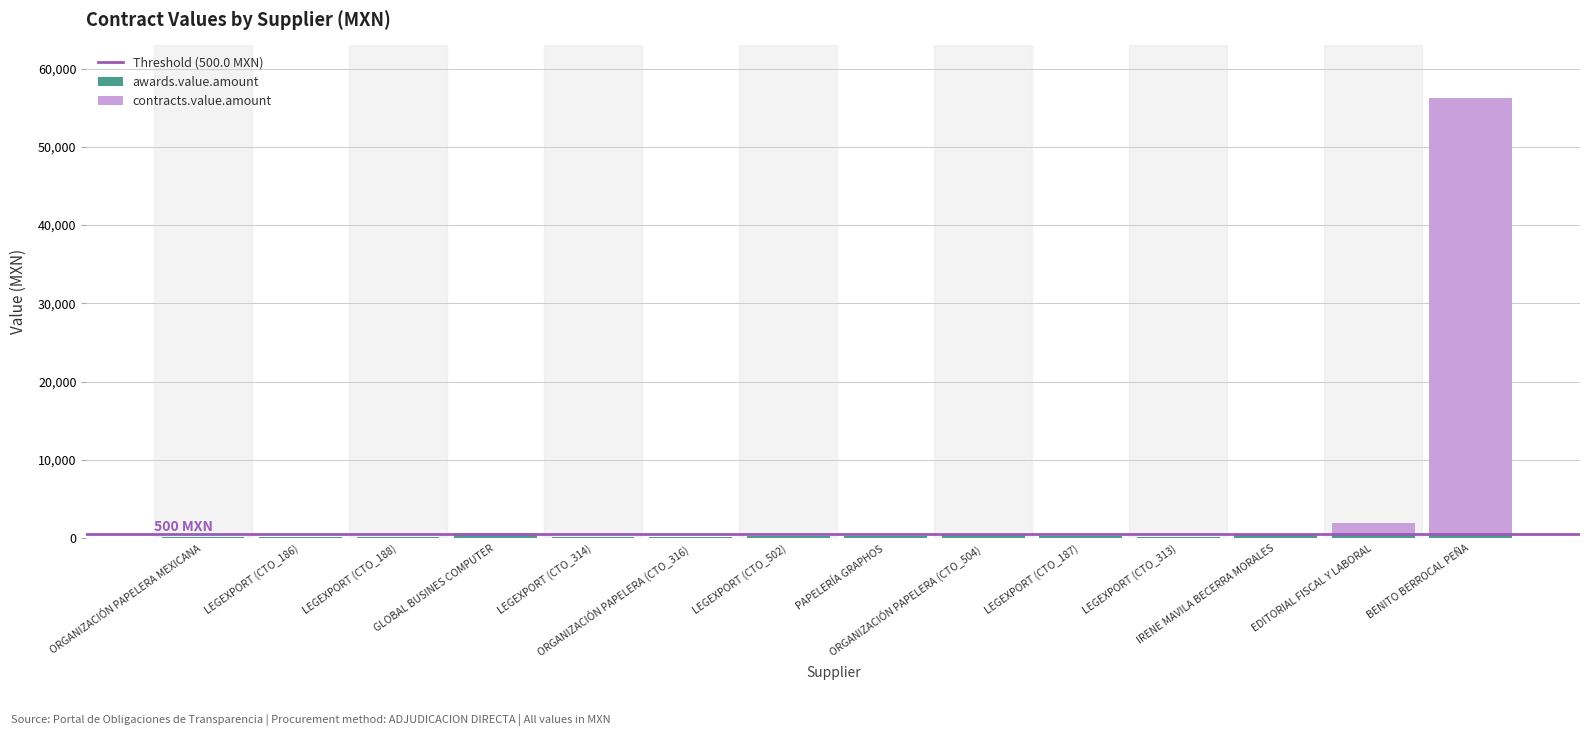

What is the sum of the awards.value.amount values at ORGANIZACIÓN PAPELERA (CTO_316) and LEGEXPORT (CTO_314)?

343.1